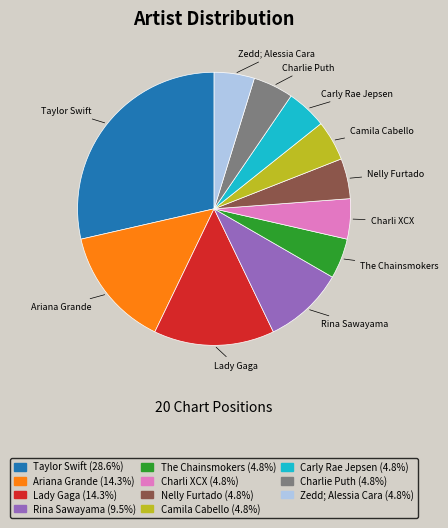

Is there any slice that represents more than half of the pie?

No